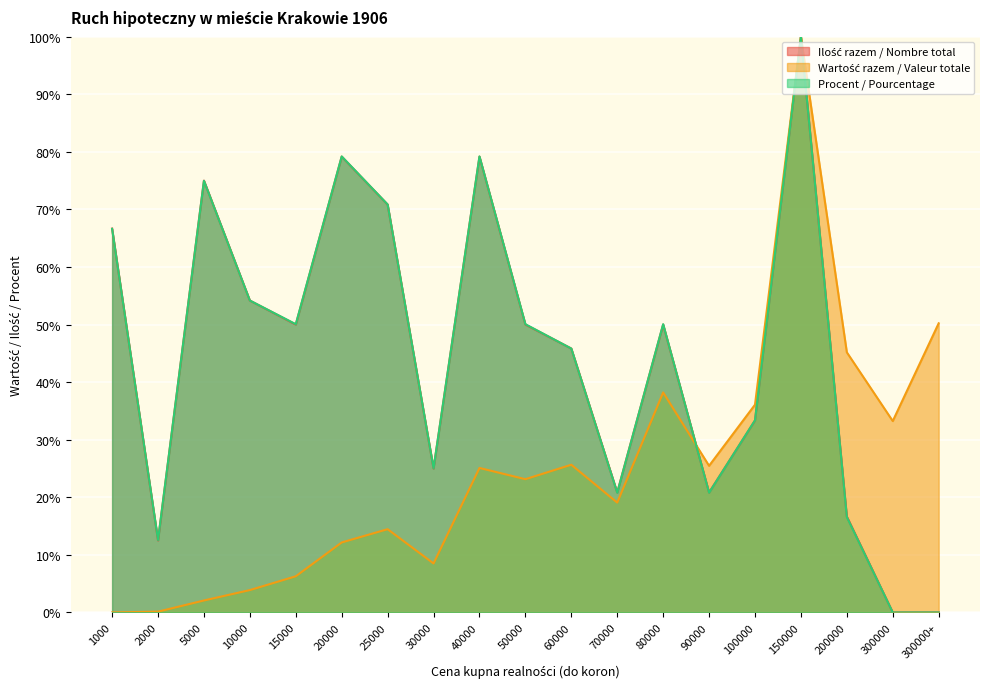

Is the value of Ilość razem / Nombre total at 15000 greater than the value of Procent / Pourcentage at 300000?

Yes